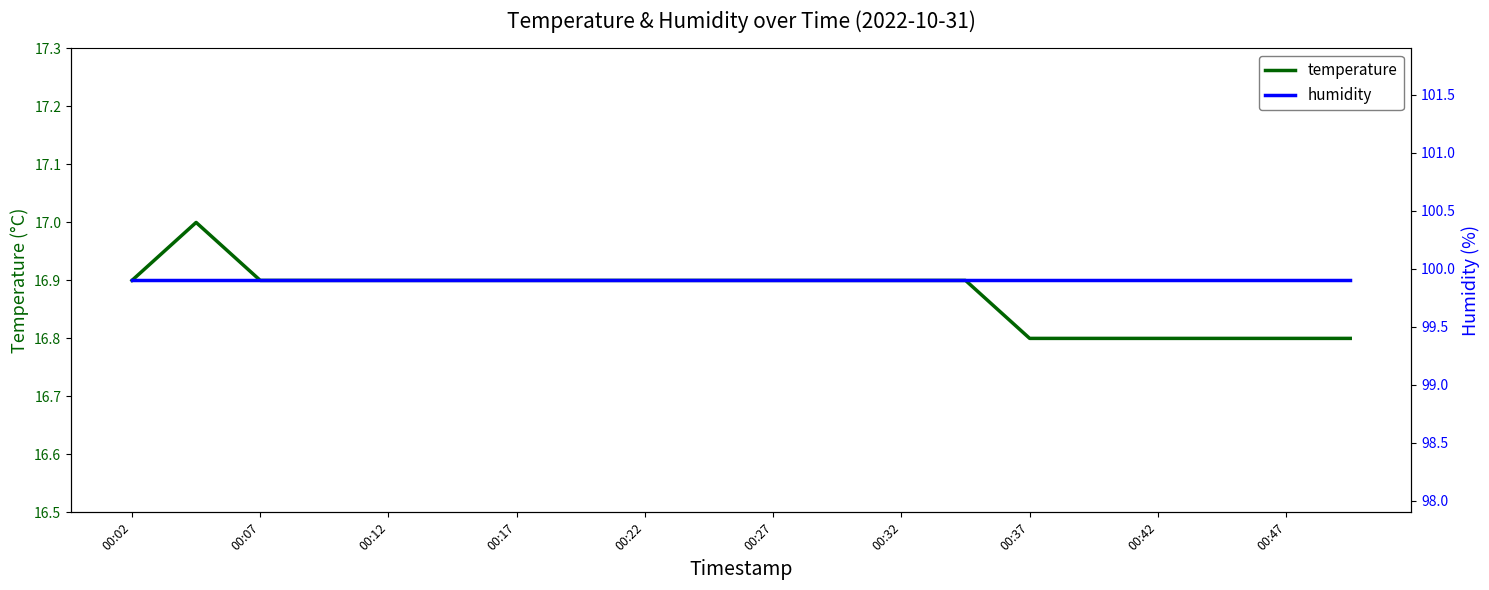

What is the lowest value of the temperature series?

16.8